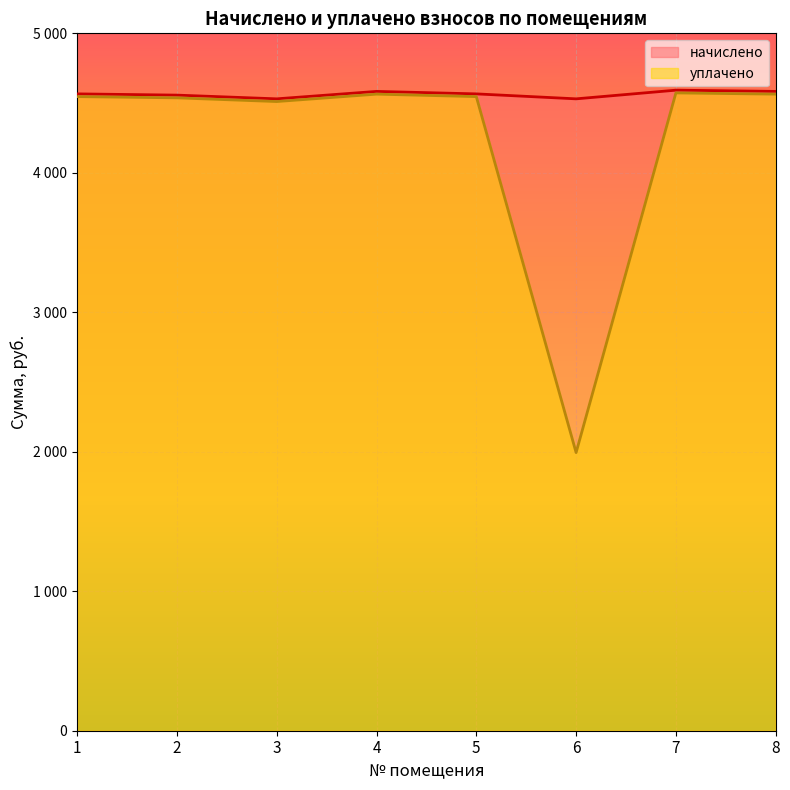

What is the minimum value shown in the chart?

1994.1